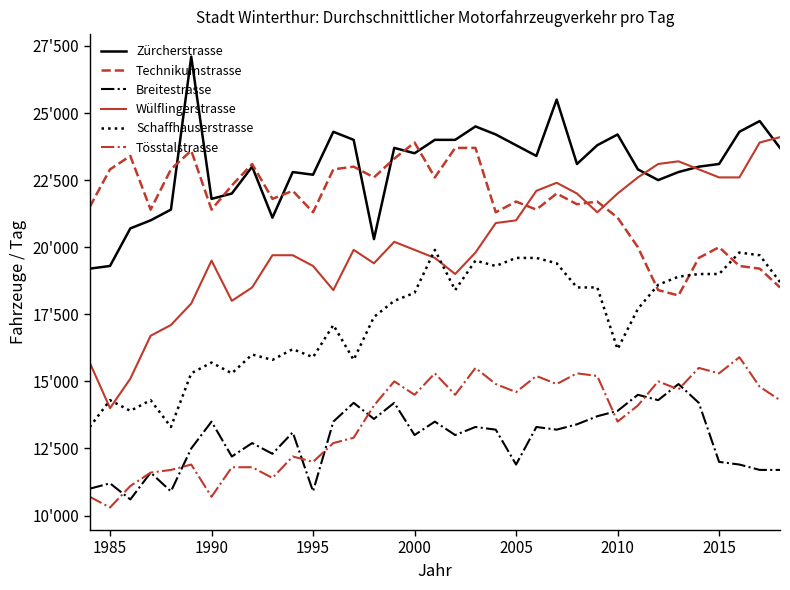

What are all the series names shown in the legend?

Zürcherstrasse, Technikumstrasse, Breitestrasse, Wülflingerstrasse, Schaffhauserstrasse, Tösstalstrasse